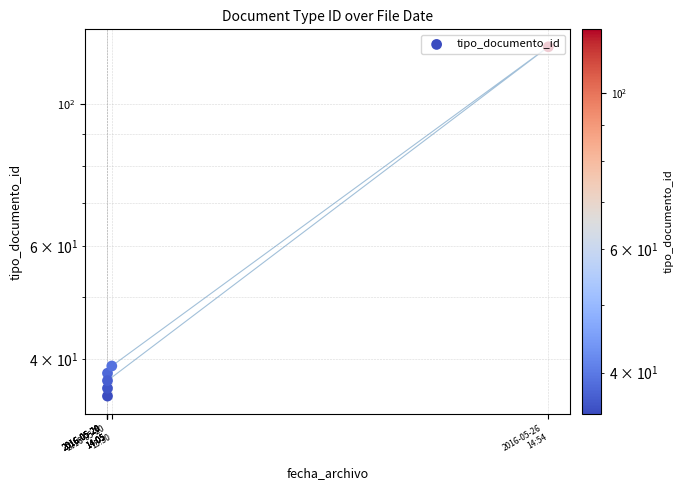

Which has a higher value, 2016-05-20
14:05 or 2016-05-20
14:05?

2016-05-20
14:05